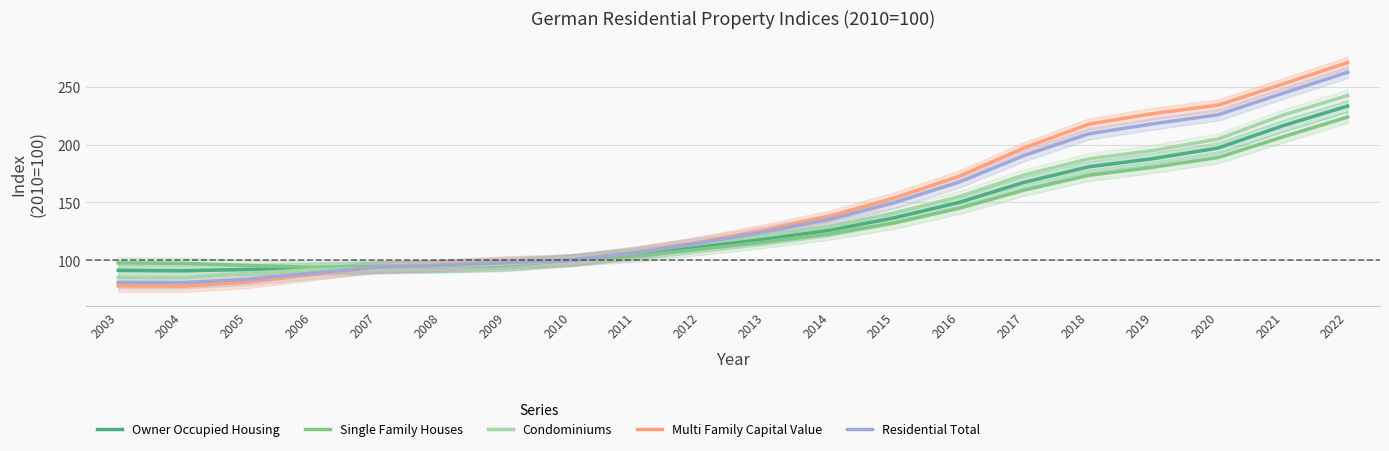

What are all the series names shown in the legend?

Owner Occupied Housing, Single Family Houses, Condominiums, Multi Family Capital Value, Residential Total